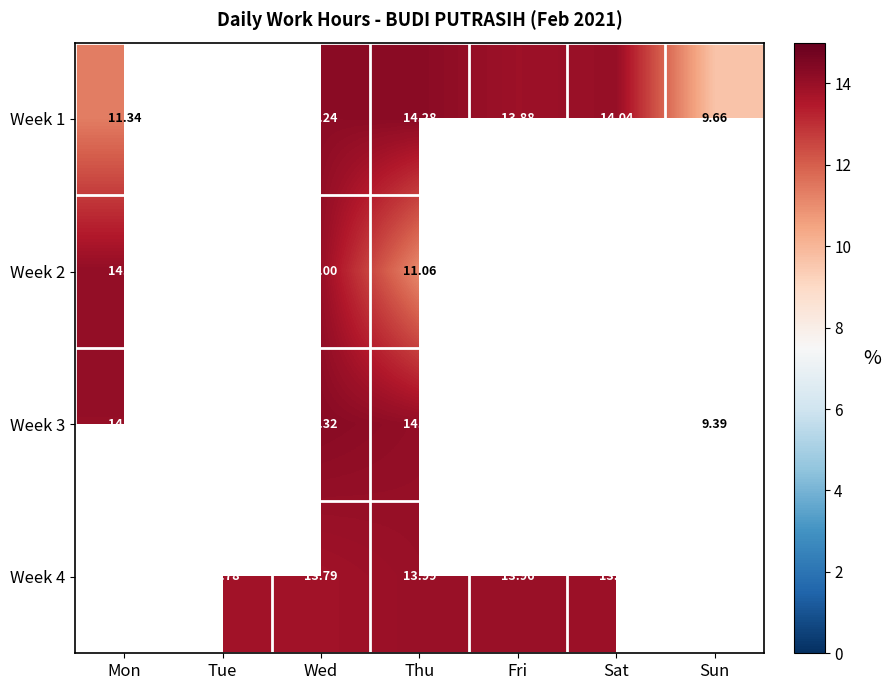

Is the value of Week 3 at Wed greater than the value of Week 1 at Sat?

Yes